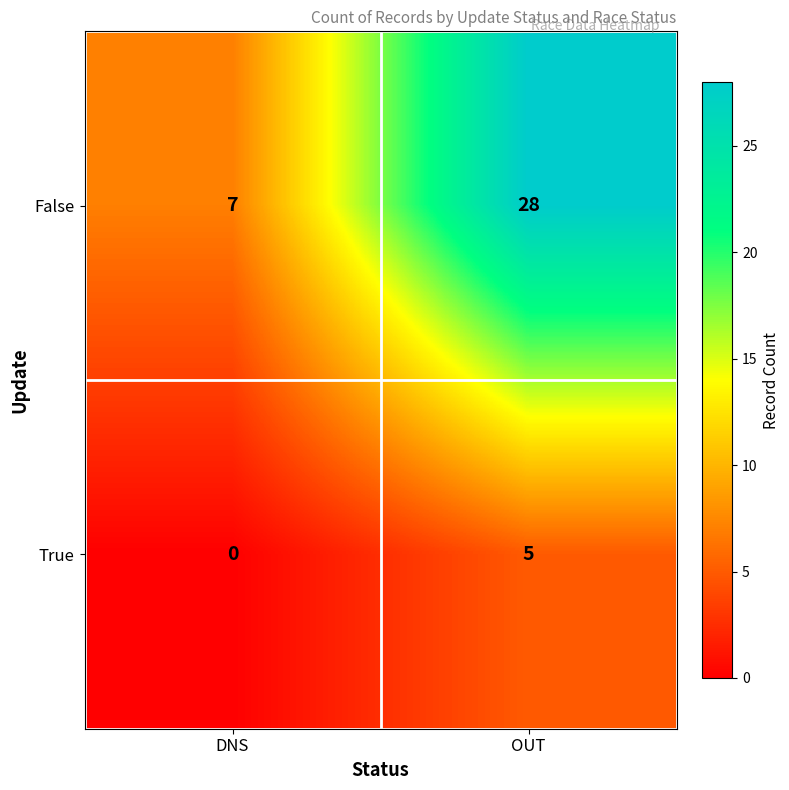

The value of False at DNS is 7. True or false?

True